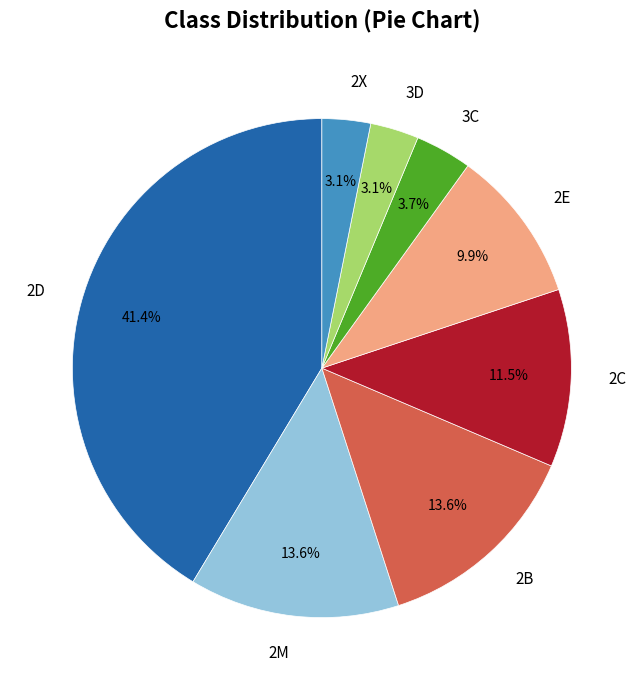

What is the ratio of the value at 3C to the value at 2B?

0.3